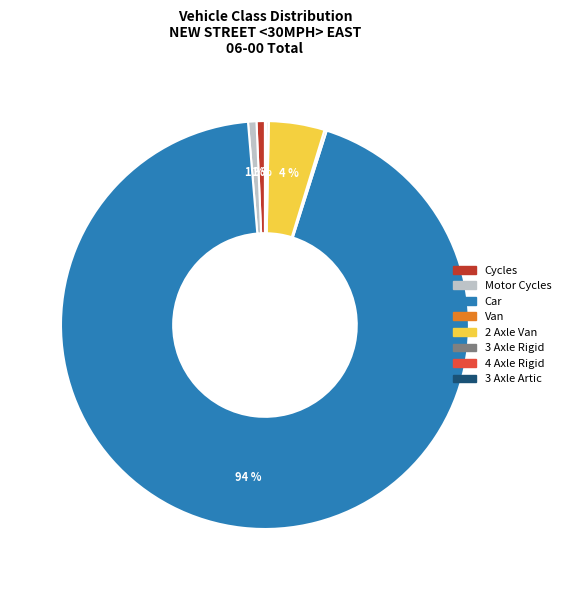

To the nearest percent, what is the difference between the Car and Cycles slice percentages?

93%